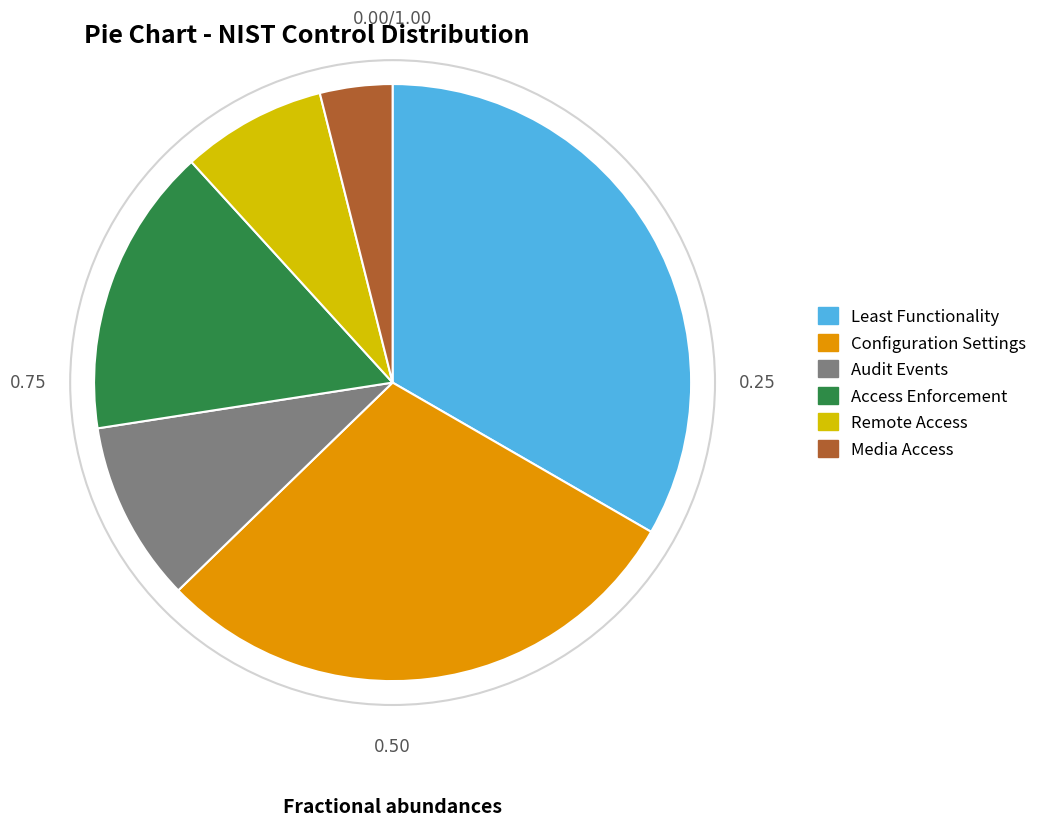

Which slice is the largest?

Least Functionality